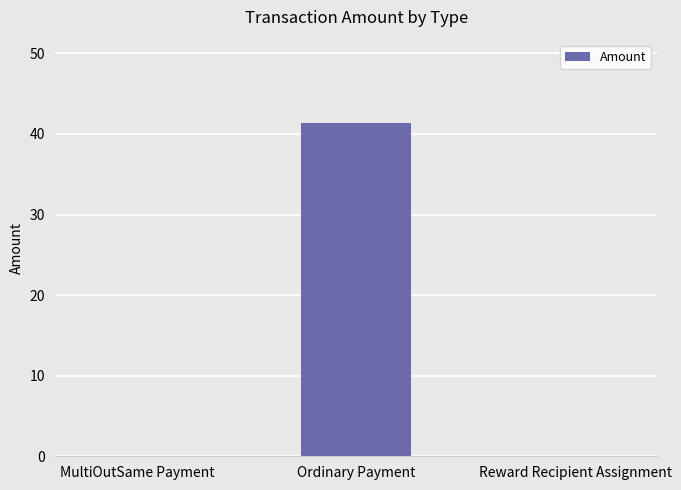

Is it true that the value at Ordinary Payment is 41.4?

True